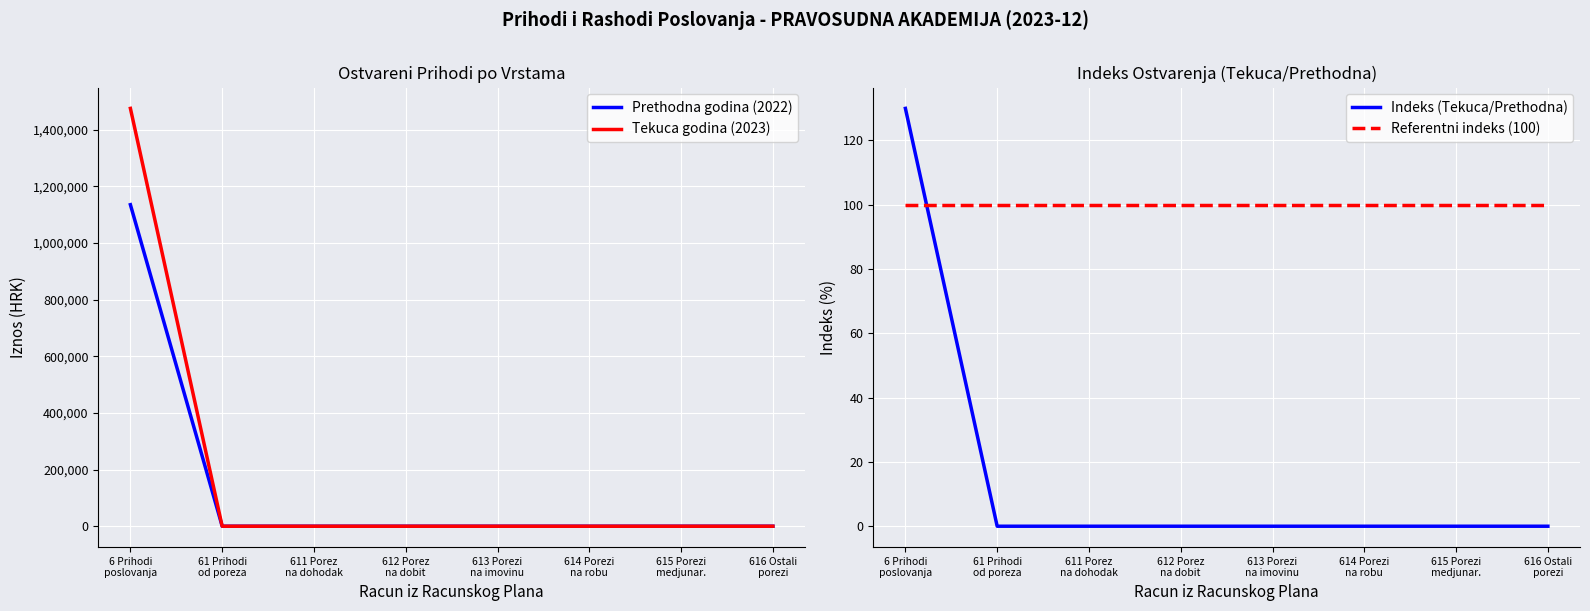

True or false: Tekuca godina (2023) and Prethodna godina (2022) intersect in this chart.

False